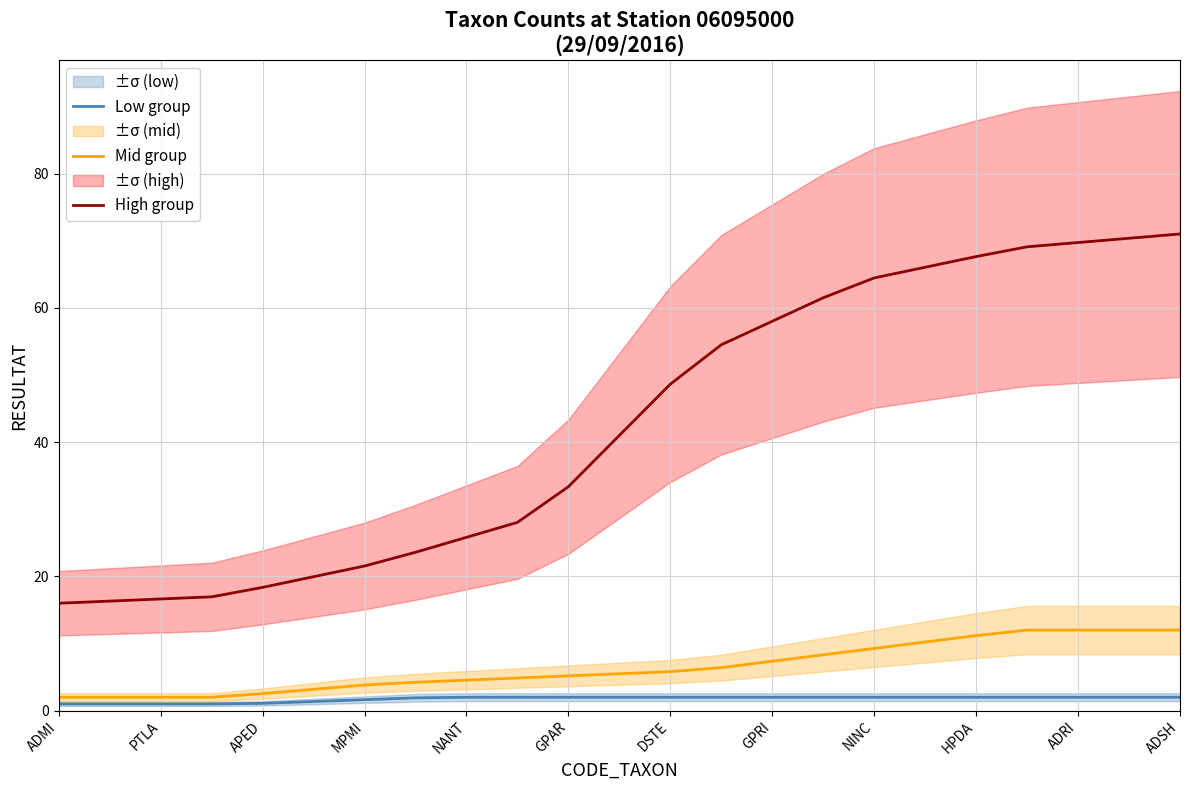

The Mid group series shows 14.1 at NINC. True or false?

False